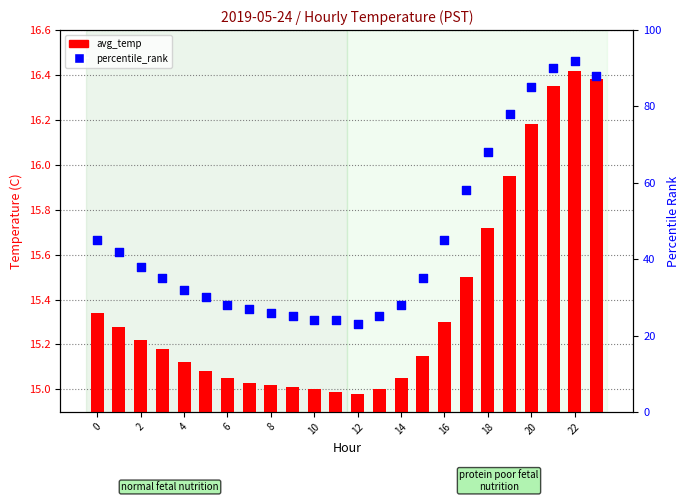

At how many categories does at least one series exceed 61?

6